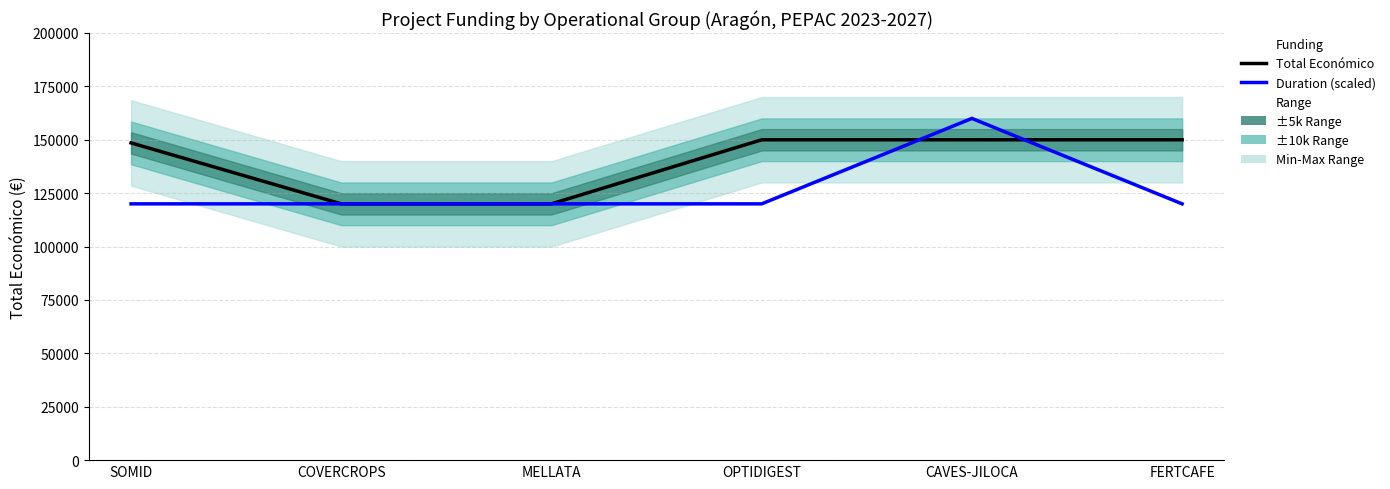

Does the chart have visible grid lines?

Yes